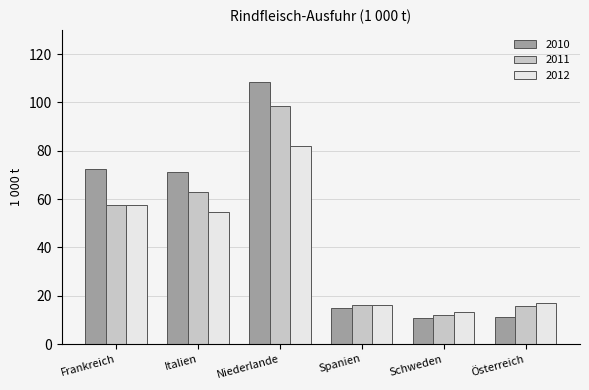

What is the sum of the 2012 values at Italien and Spanien?

70.9